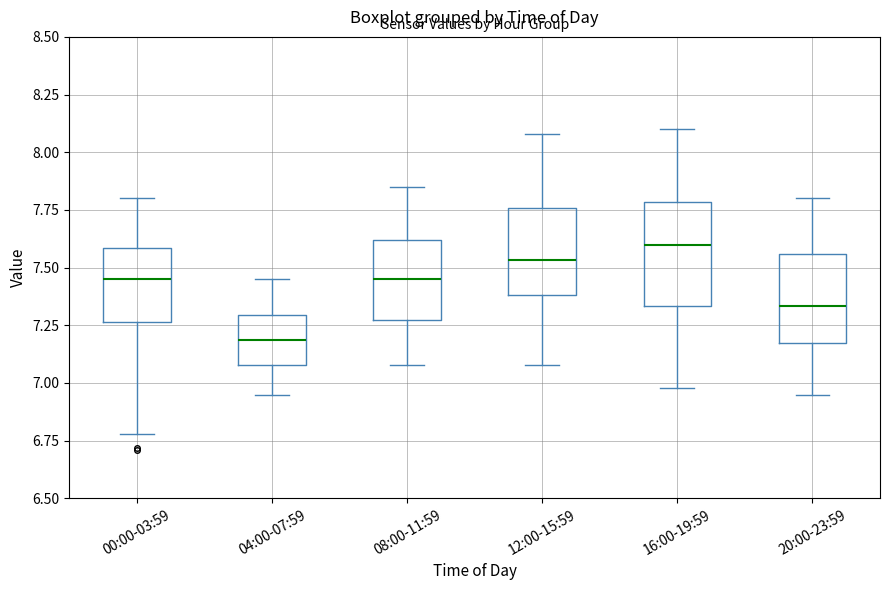

Which box's median line is the highest?

16:00-19:59